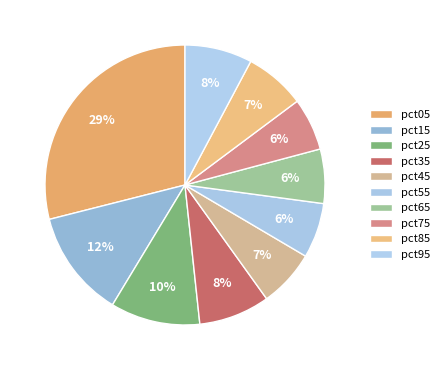

To the nearest percent, what is the difference between the largest and smallest slice percentages?

23%